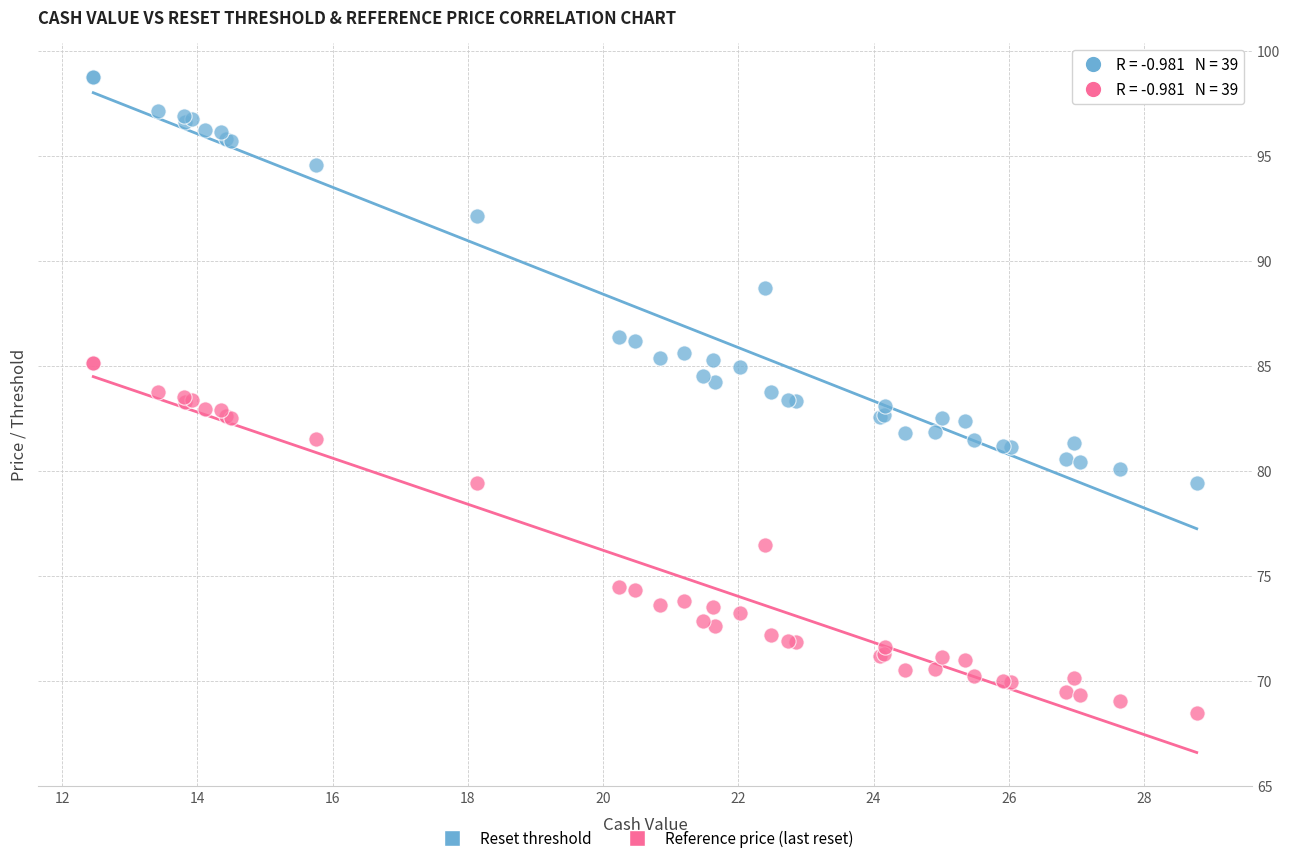

Which series contains the highest Y value?

Reset threshold